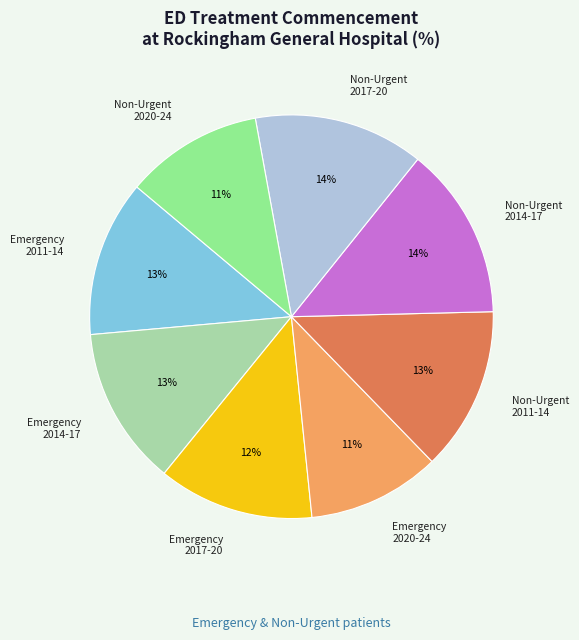

To the nearest percent, what is the difference between the largest and smallest slice percentages?

3%